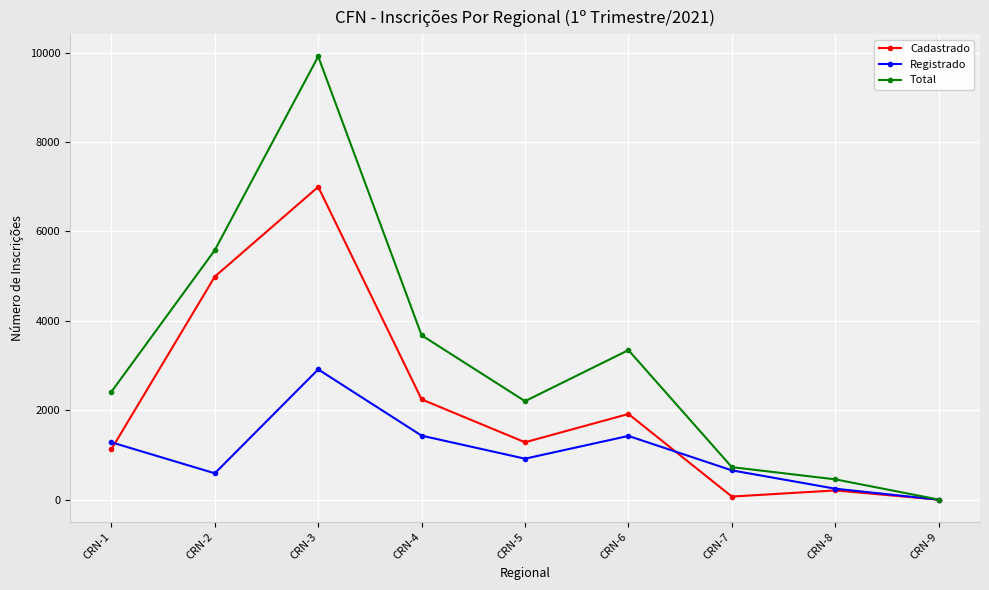

What value does the Registrado series have at CRN-1, to the nearest 50?

1300